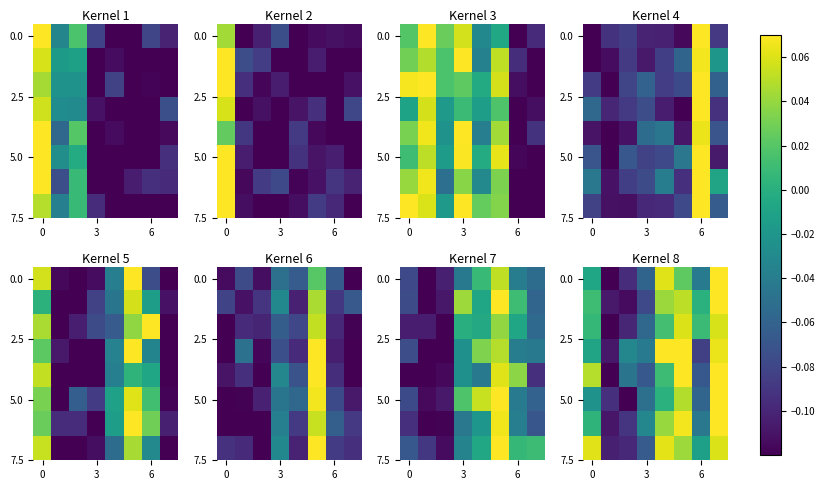

What is the greatest value displayed?

0.1